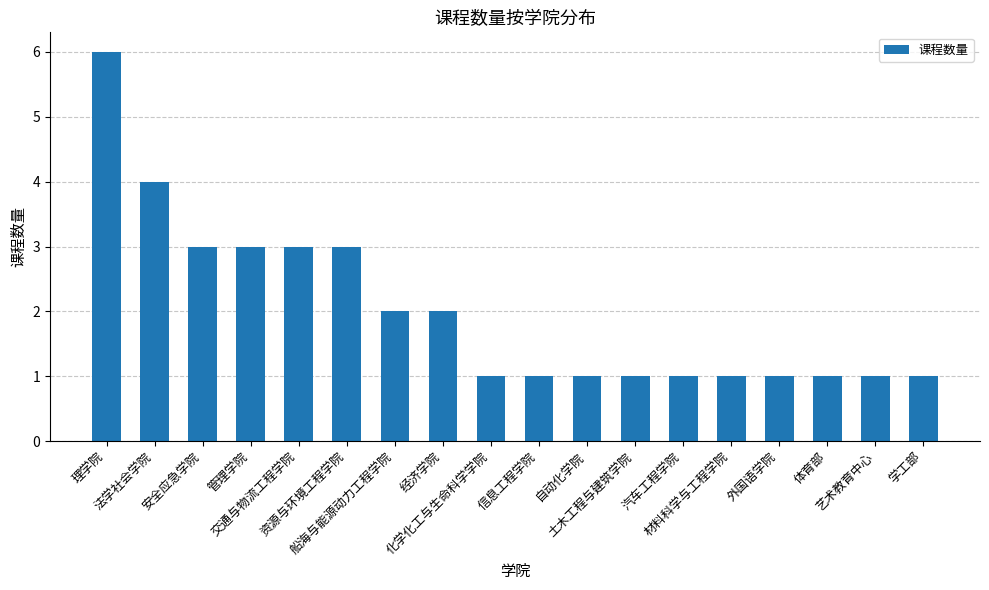

What is the difference between the second highest and second lowest values?

3